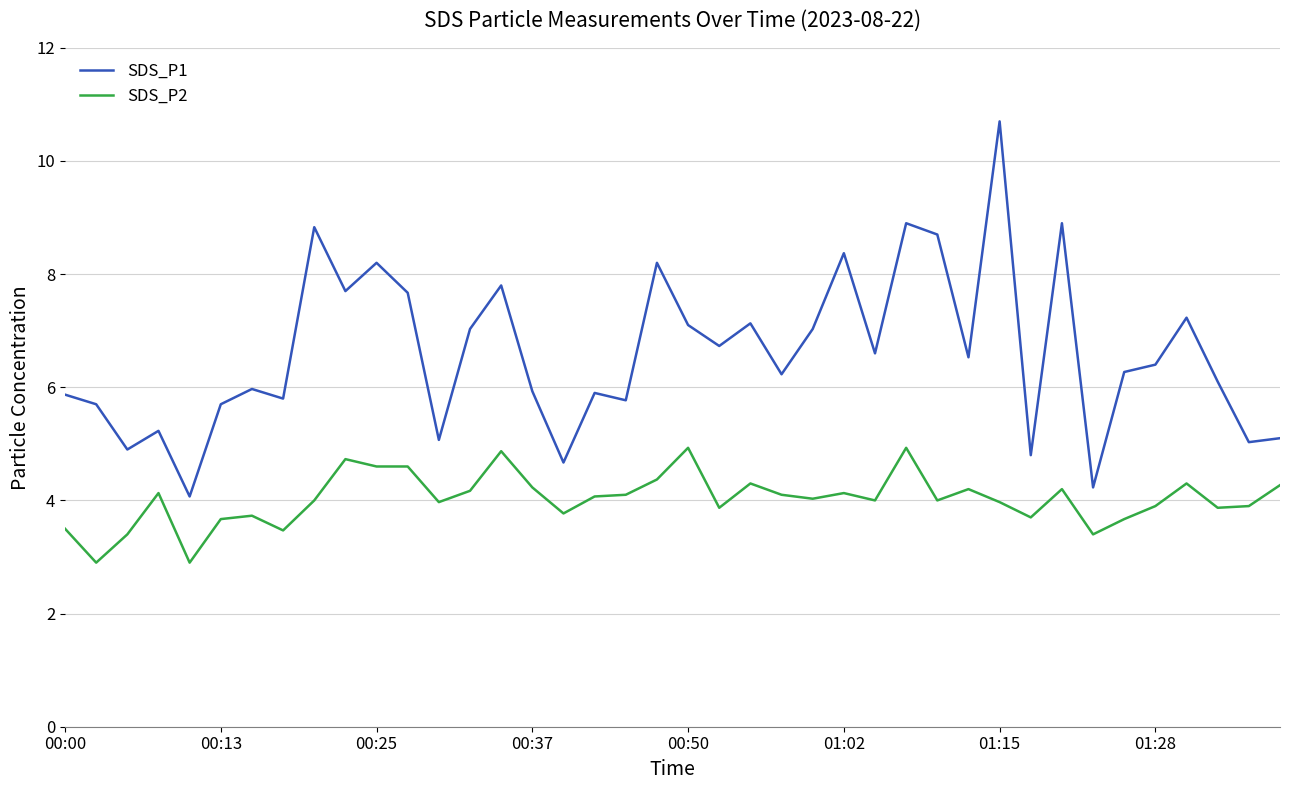

What is the highest value of the SDS_P2 series?

4.9